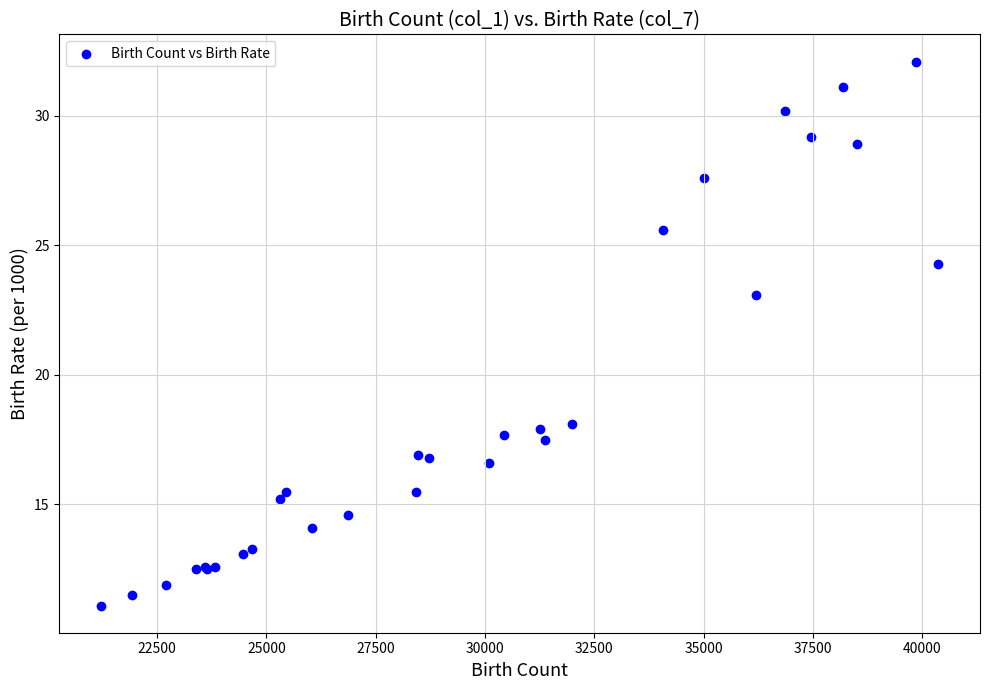

What Y value in the scatter plot is closest to 21?

23.1